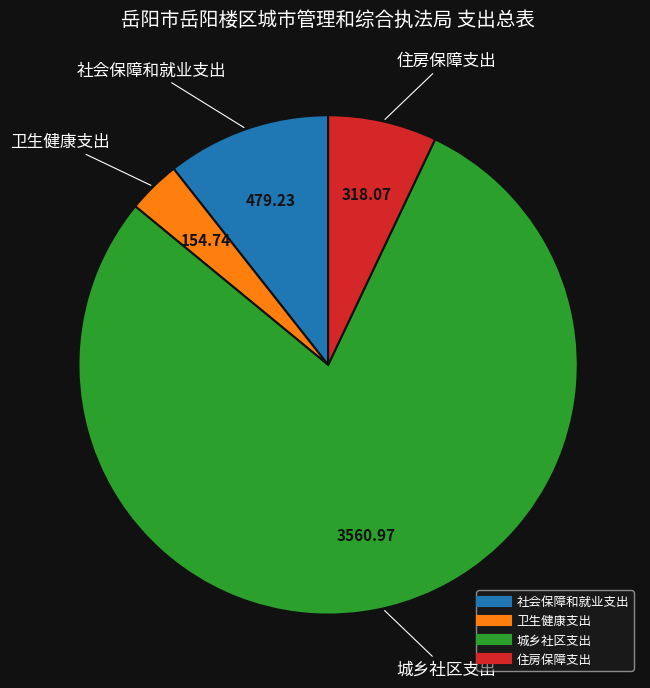

Which category has the smallest portion of the pie?

卫生健康支出